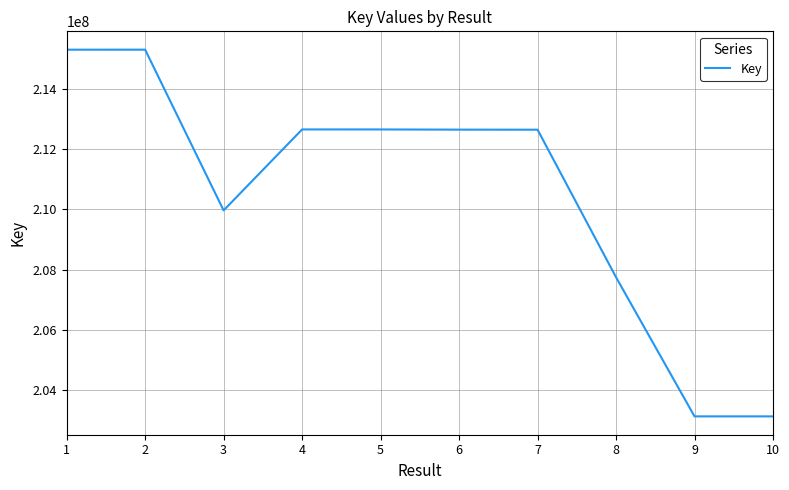

The value at 1 is 215301219. True or false?

True